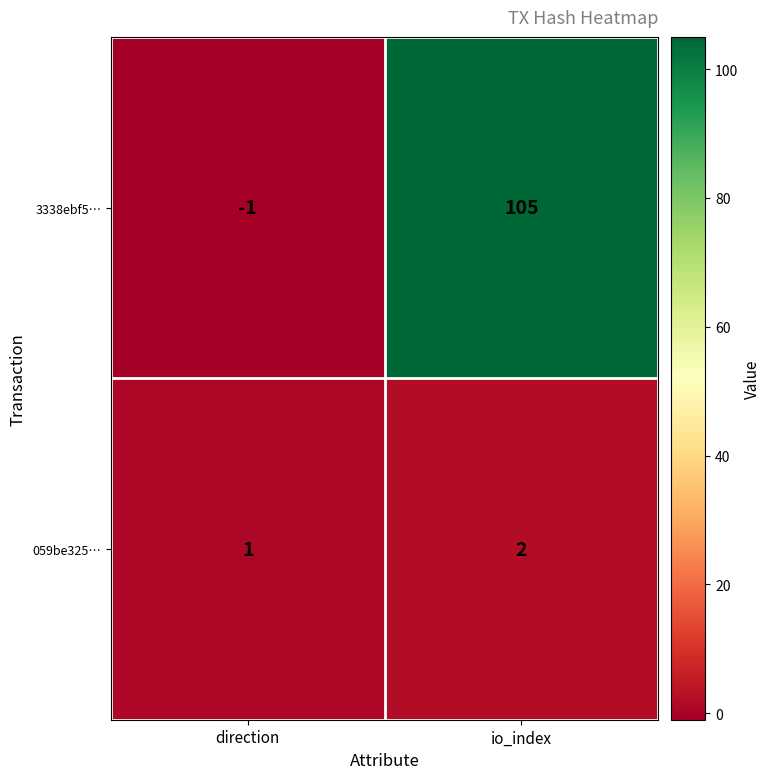

Reading right to left, list all the values displayed in this chart.

3338ebf5…: io_index=105	direction=-1
059be325…: io_index=2	direction=1